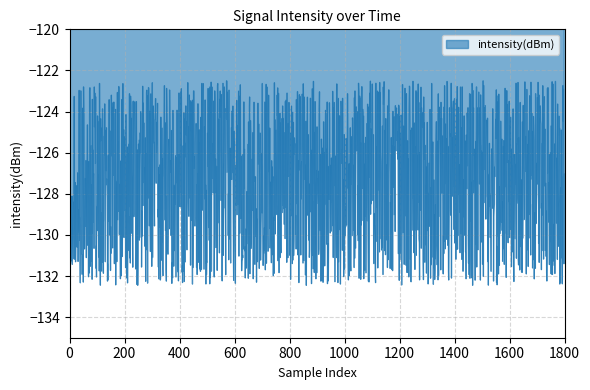

What is the smallest value displayed?

-132.5